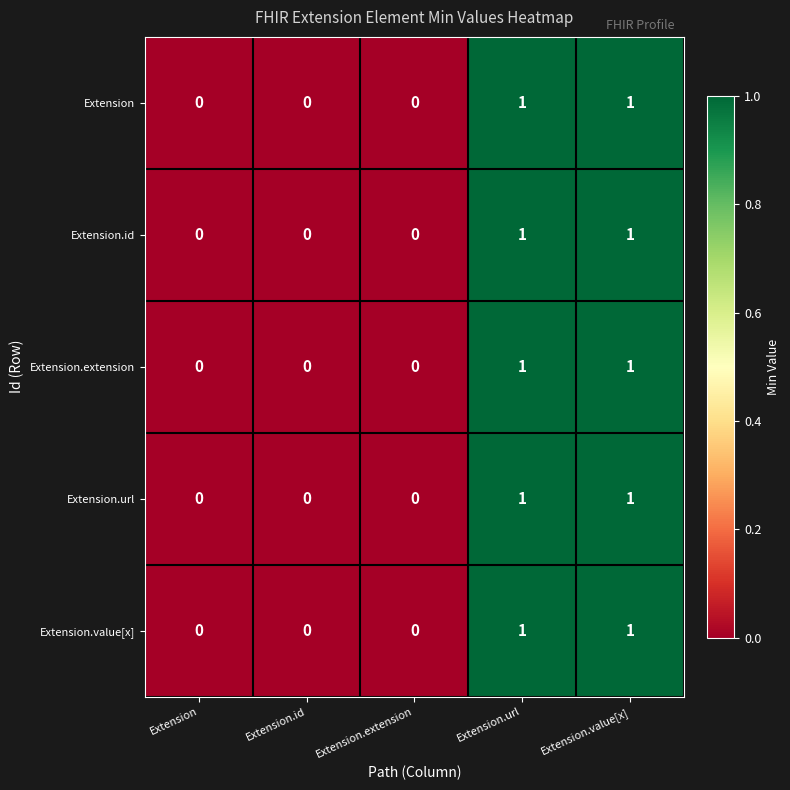

Count the Extension values in the range 0 to 1.

5